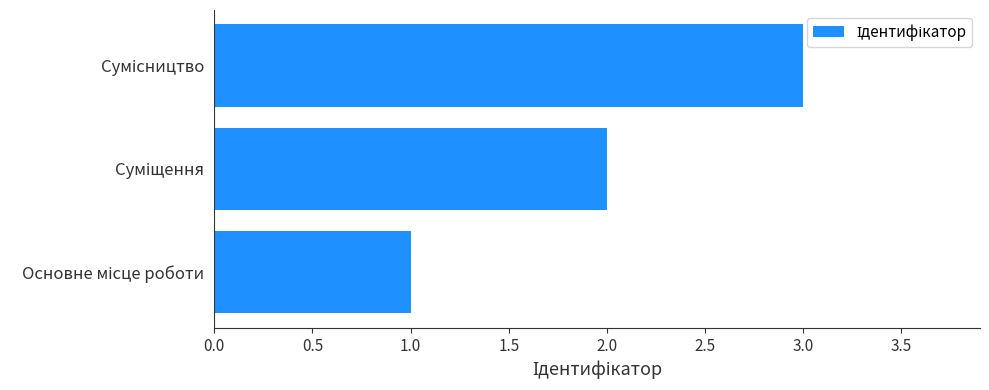

What is the maximum value shown in the chart?

3